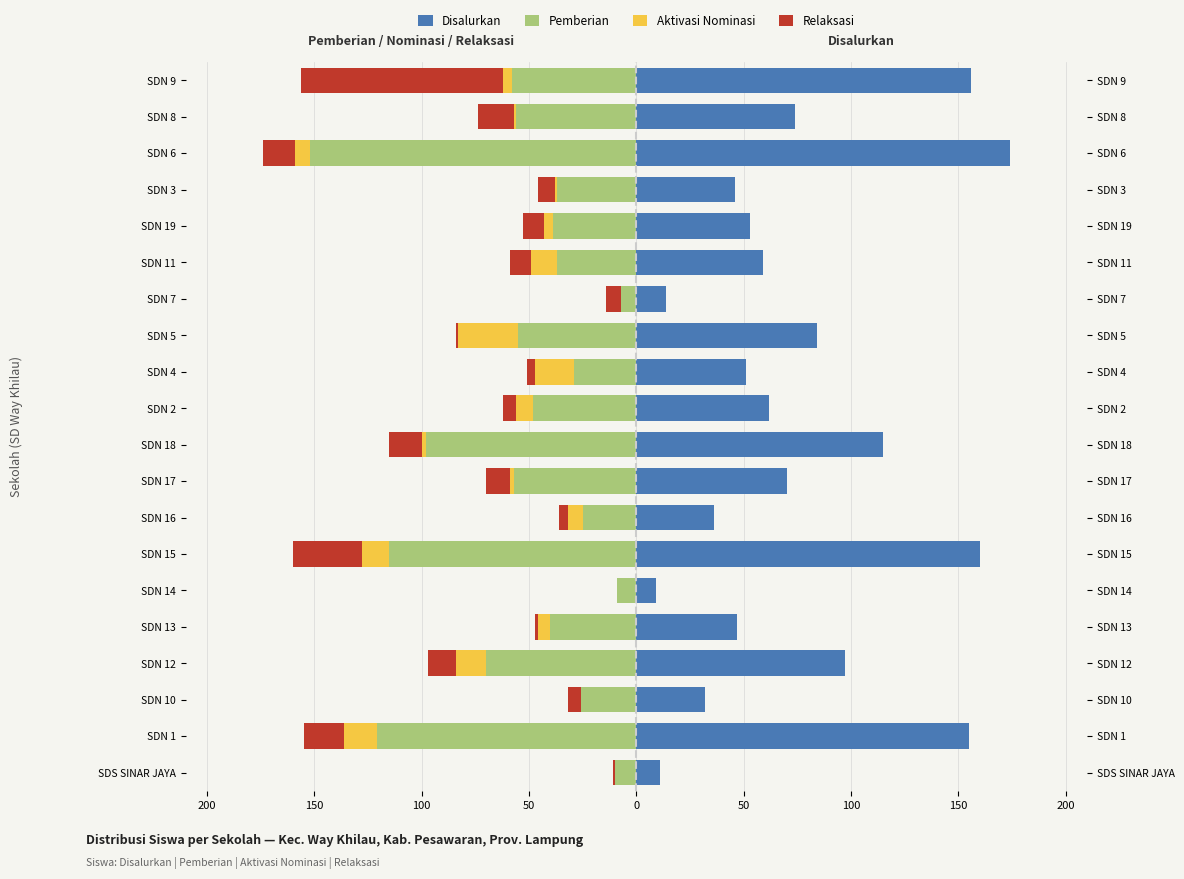

Reading right to left, list all the values displayed in this chart.

Pemberian: -58	-56	-152	-37	-39	-37	-7	-55	-29	-48	-98	-57	-25	-115	-9	-40	-70	-26	-121	-10
Aktivasi Nominasi: -4	-1	-7	-1	-4	-12	0	-28	-18	-8	-2	-2	-7	-13	0	-6	-14	0	-15	0
Relaksasi: -94	-17	-15	-8	-10	-10	-7	-1	-4	-6	-15	-11	-4	-32	0	-1	-13	-6	-19	-1
Disalurkan: 156	74	174	46	53	59	14	84	51	62	115	70	36	160	9	47	97	32	155	11